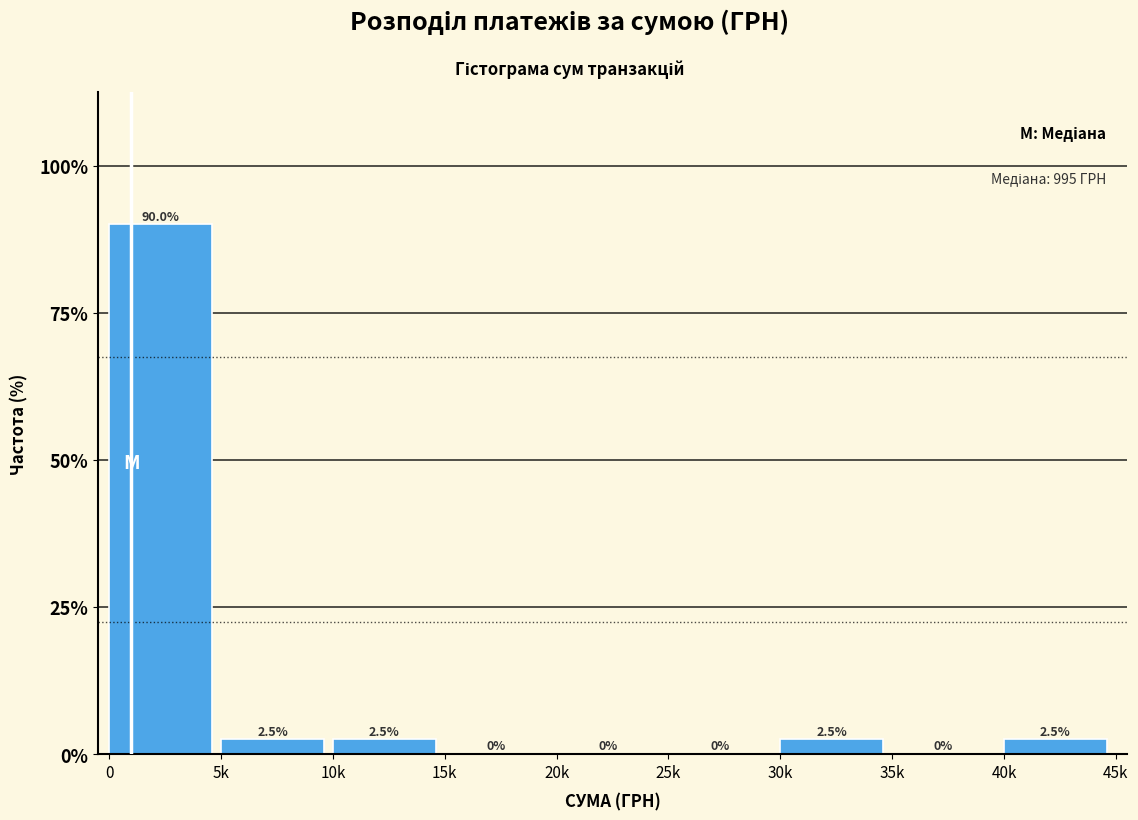

Reading right to left, list all the values displayed in this chart.

40k=2.5	35k=0.0	30k=2.5	25k=0.0	20k=0.0	15k=0.0	10k=2.5	5k=2.5	0=90.0